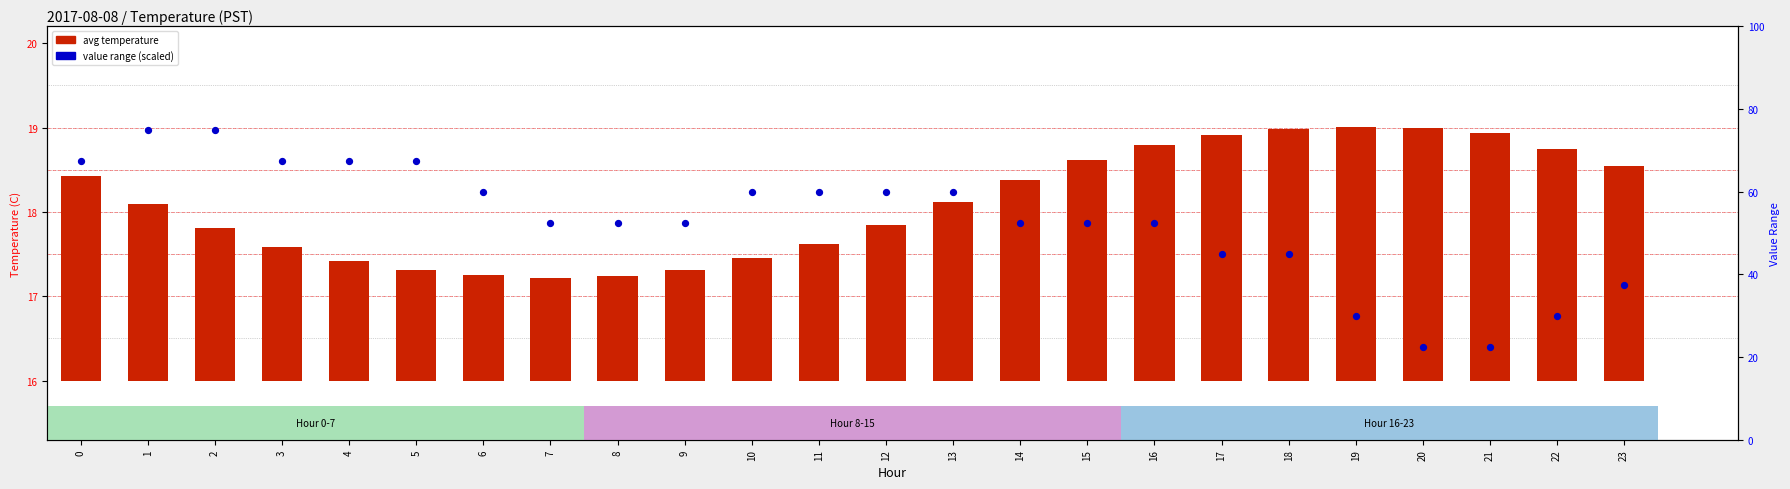

What are all the series names shown in the legend?

avg temperature, value range (scaled)